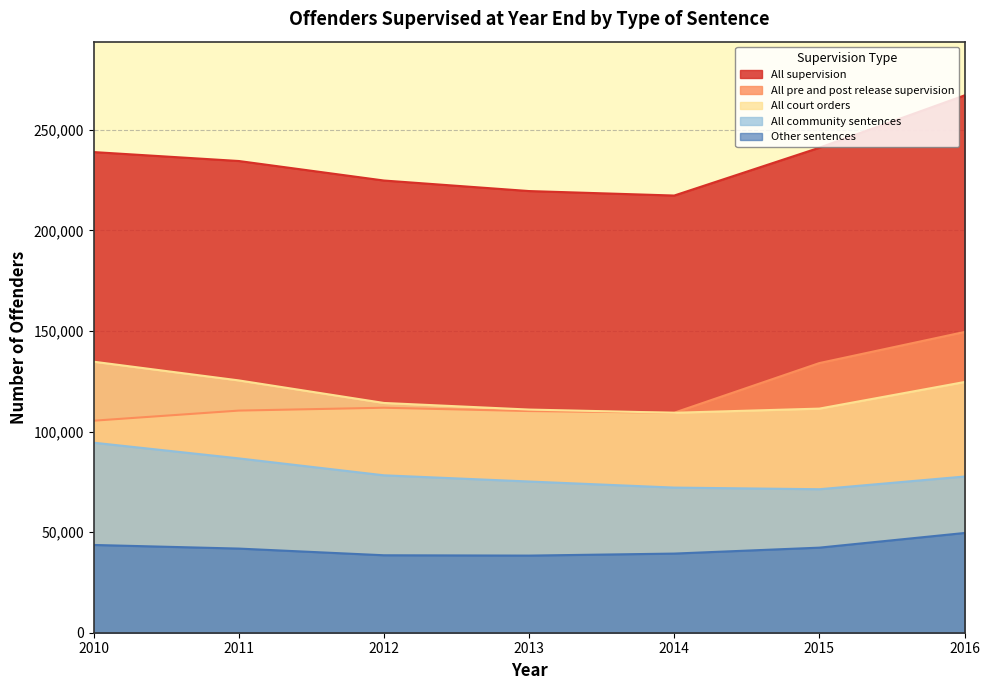

Does the chart have visible grid lines?

Yes